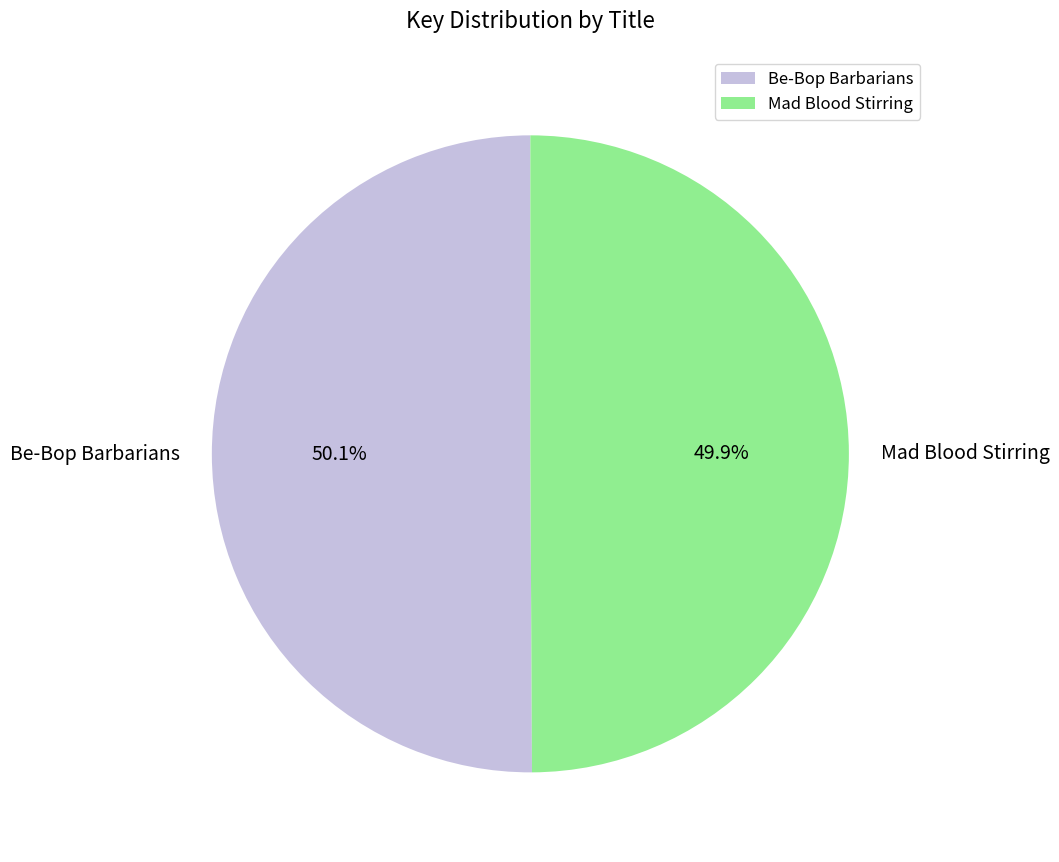

How many segments does this pie chart have?

2